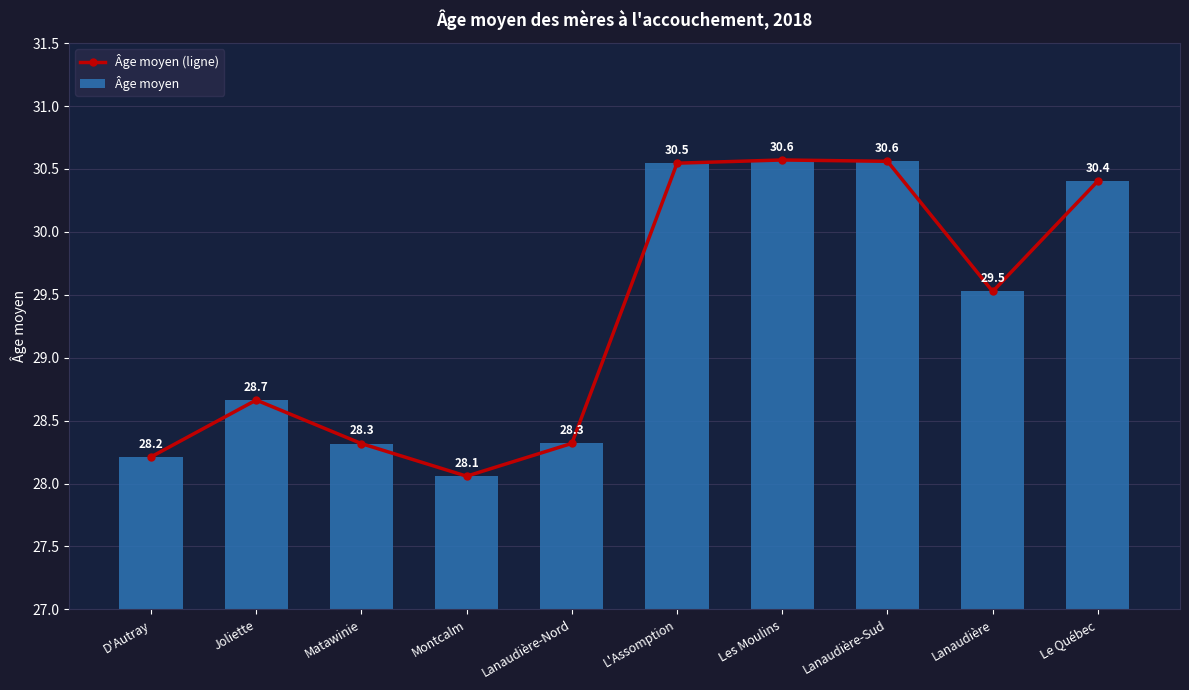

How many values in the Âge moyen (ligne) series are below 29?

5